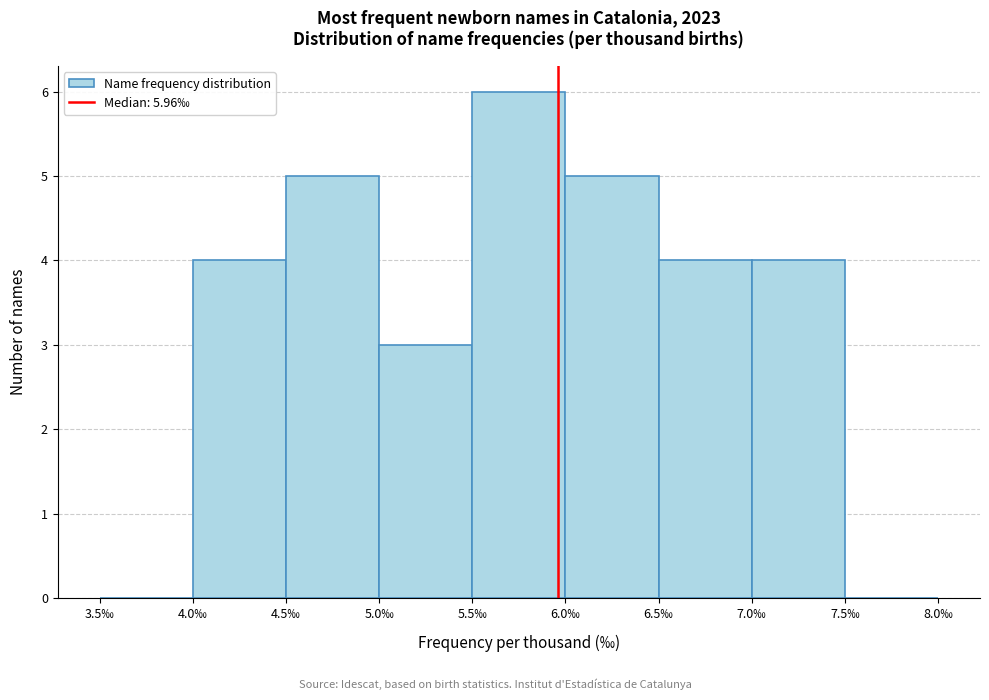

Reading left to right, transcribe this chart: for each bar, give the range it covers on the x-axis and its height. The values are not printed on the chart, so give them approximately, as read against the axis.

3.5 to 4.0: 0
4.0 to 4.5: 4
4.5 to 5.0: 5
5.0 to 5.5: 3
5.5 to 6.0: 6
6.0 to 6.5: 5
6.5 to 7.0: 4
7.0 to 7.5: 4
7.5 to 8.0: 0